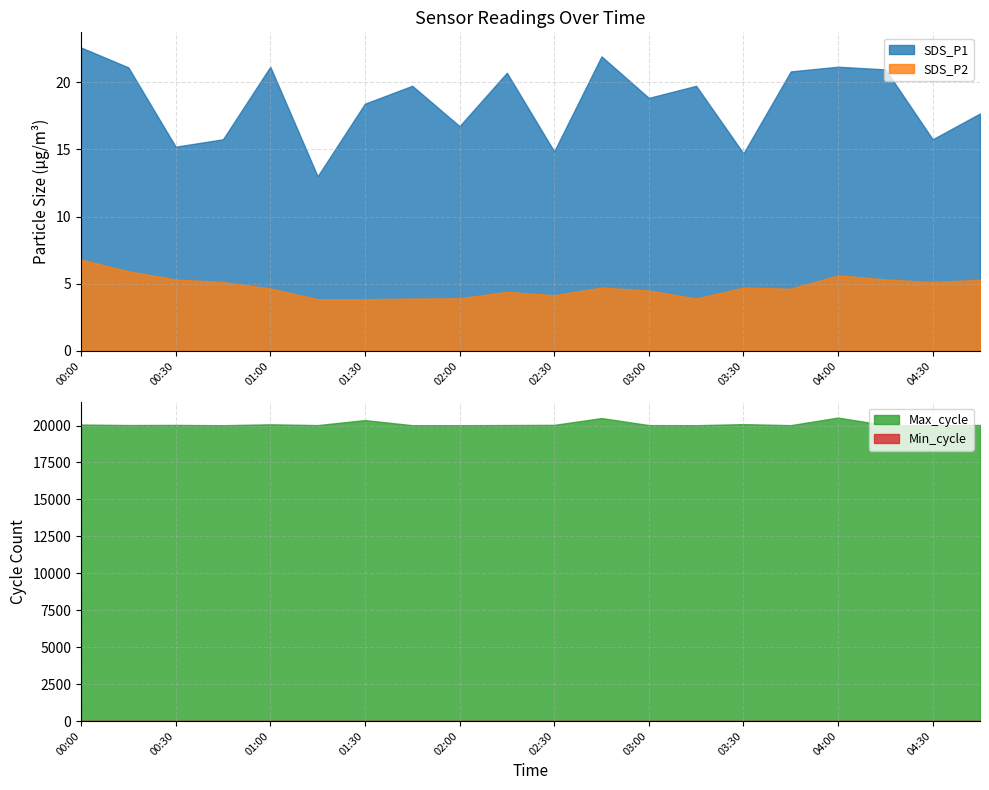

Where is the first local maximum for Max_cycle?

00:30